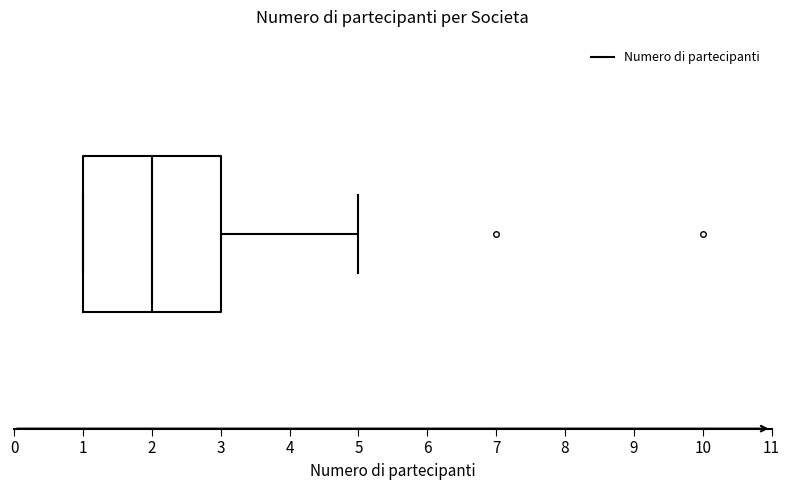

Transcribe this box plot: give where the median line is, the range the box spans, and where the two whiskers end, as read against the x-axis. The values are not printed on the chart, so give them approximately, as read against the axis.

median 2, box 1 to 3, whiskers 1 to 5